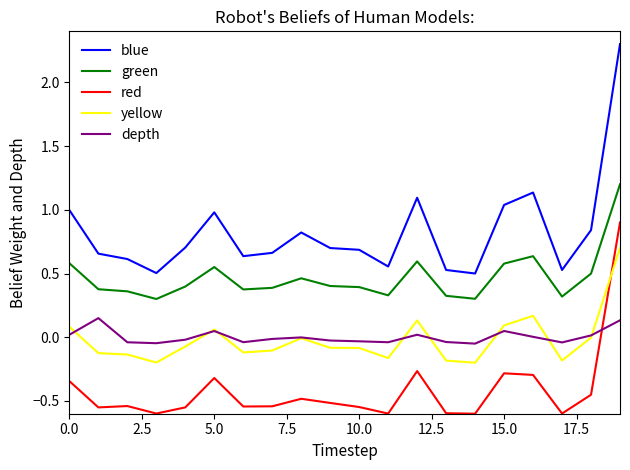

What are all the series names shown in the legend?

blue, green, red, yellow, depth